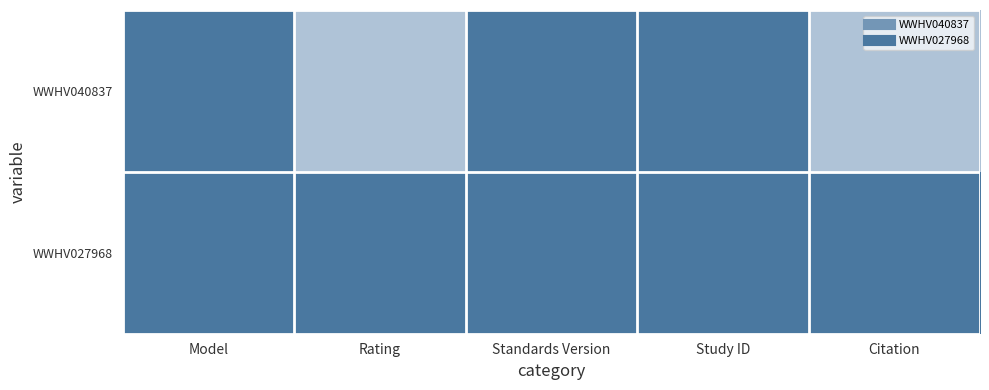

Count the number of data series in this chart.

2